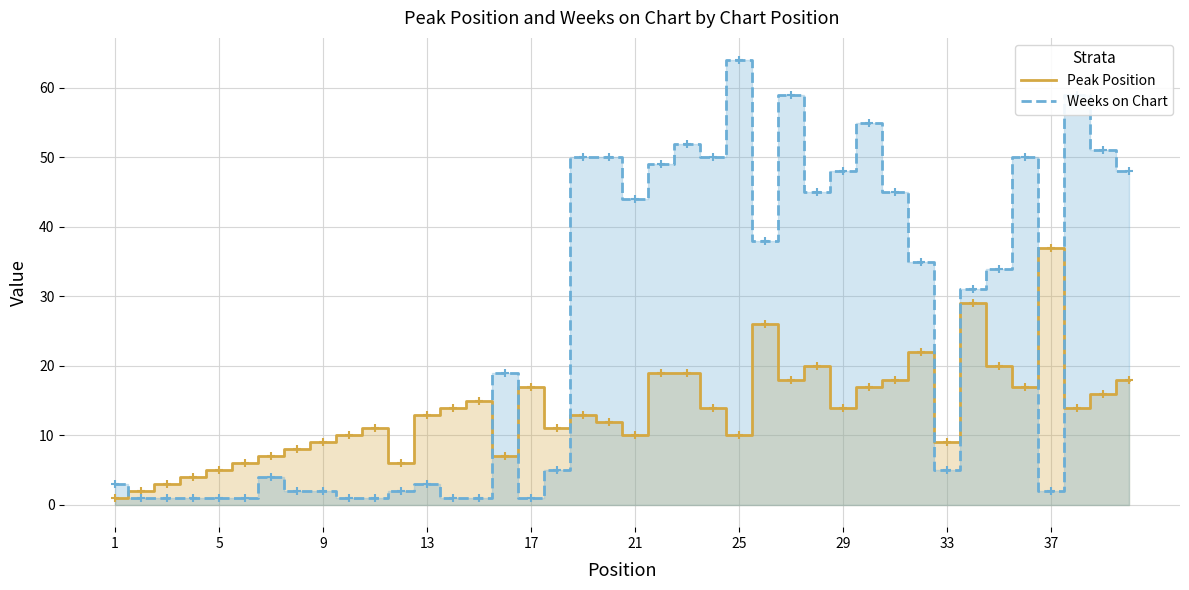

What is the difference between the maximum and minimum values in the Weeks on Chart series?

63